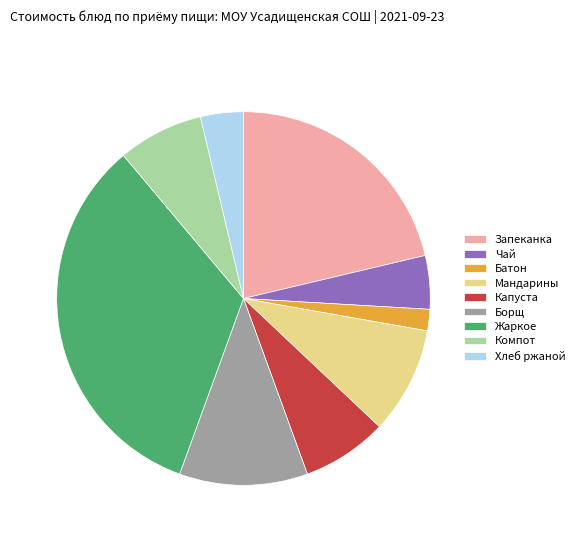

Is there any slice that represents more than half of the pie?

No